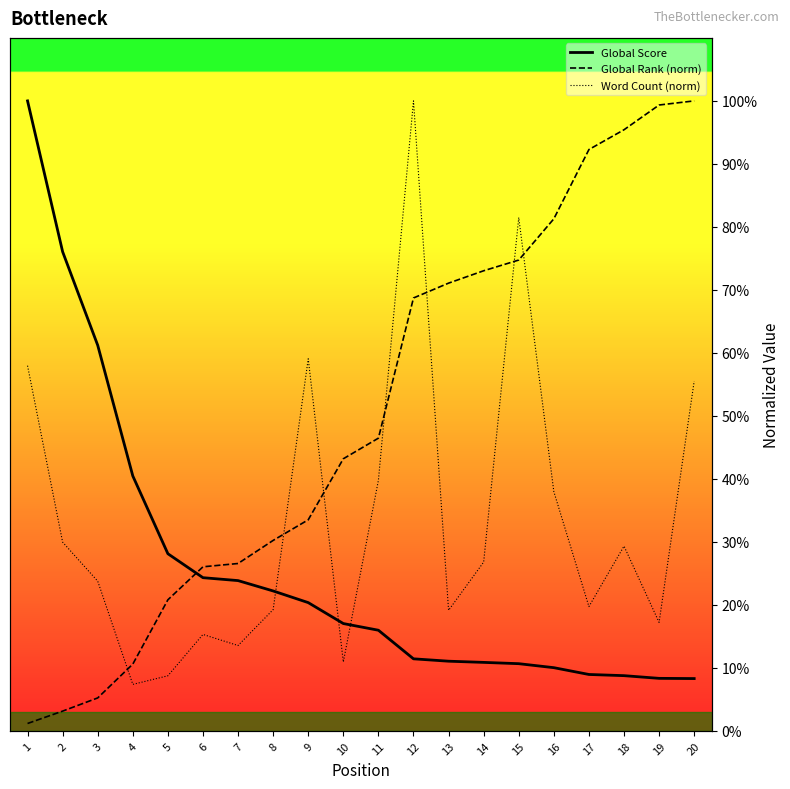

The value of Global Rank (norm) at 3 is 8.4. True or false?

False